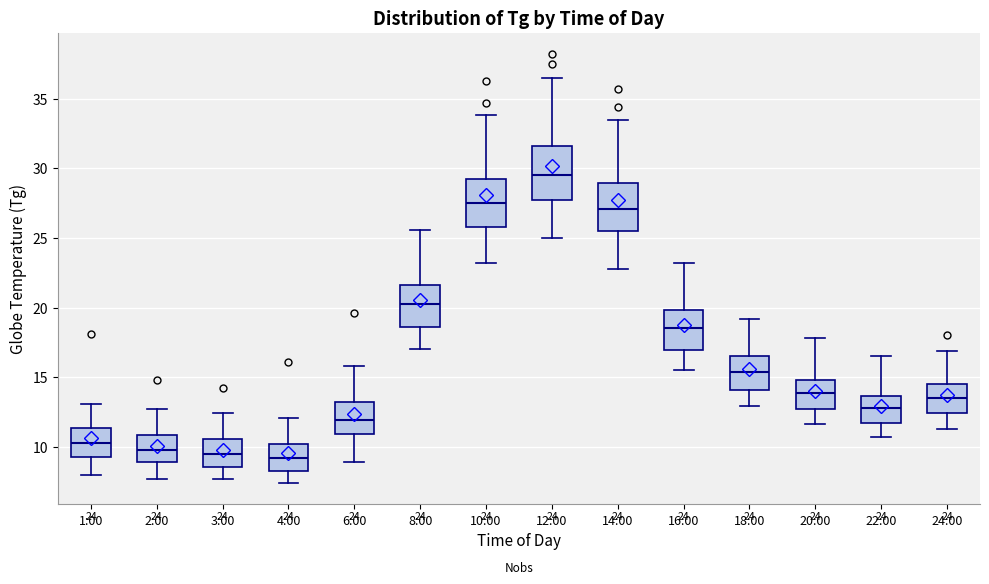

Which box's median line is the highest?

12:00